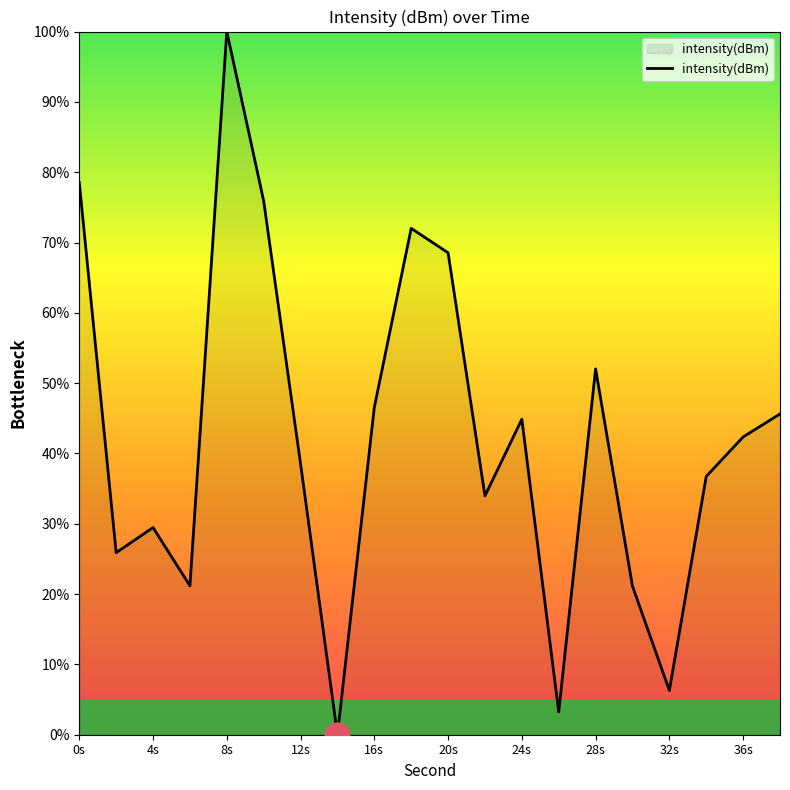

What is the difference between the maximum and minimum values?

100.0